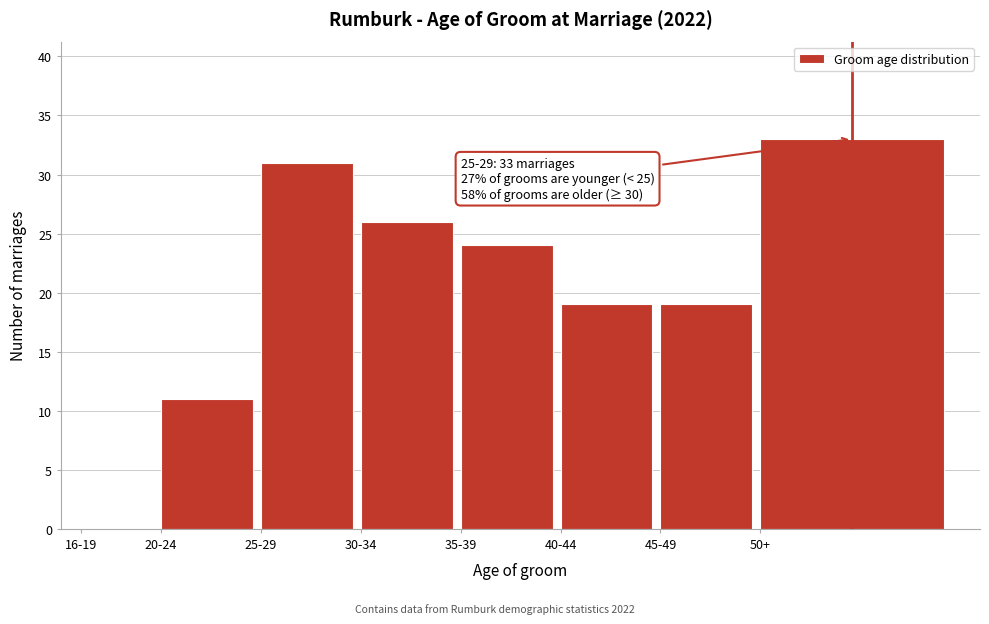

Reading left to right, what are all the values shown in this chart?

16-19=0	20-24=11	25-29=31	30-34=26	35-39=24	40-44=19	45-49=19	50+=33